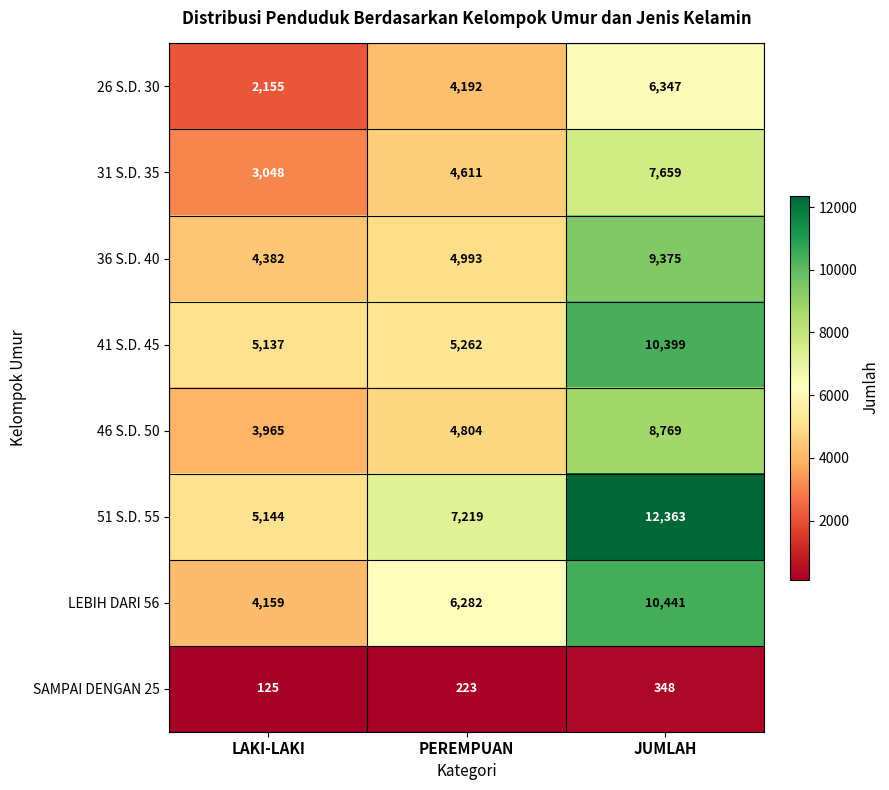

What is the difference between the highest and lowest values at PEREMPUAN?

6996